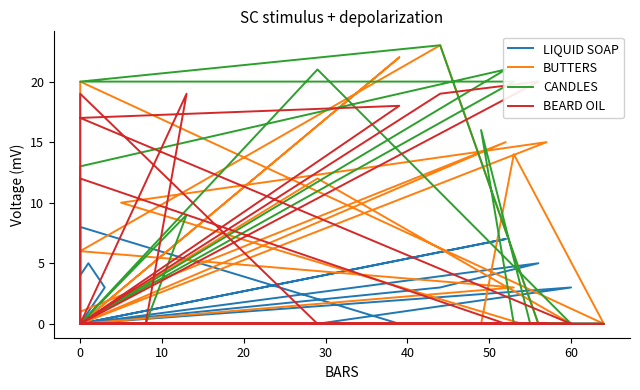

What is the maximum value shown in the chart?

23